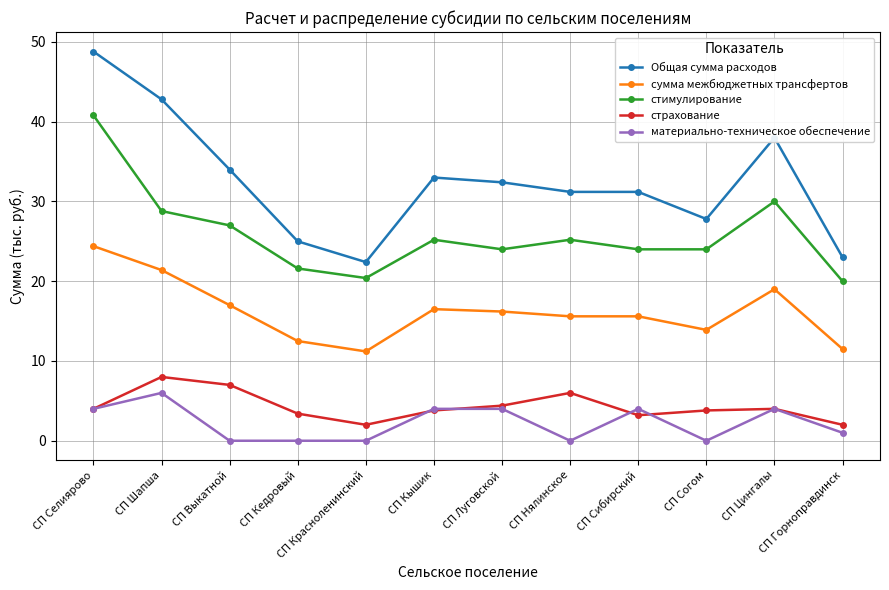

Read the Общая сумма расходов value at СП Согом.

27.8